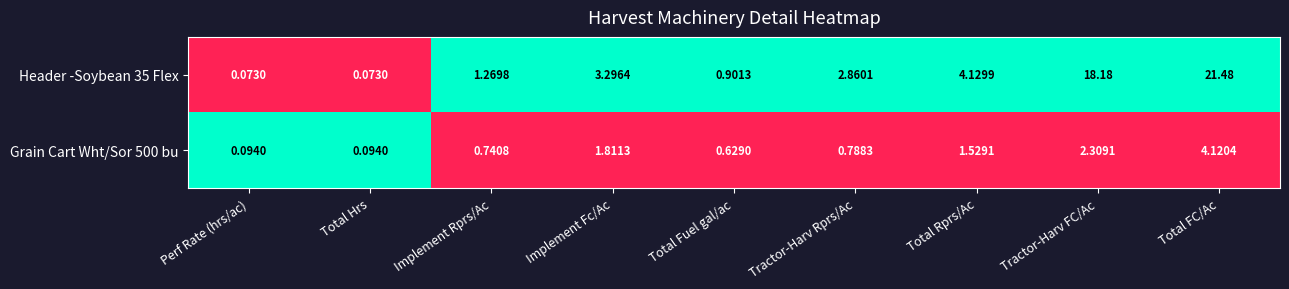

How many data points does each series have?

9